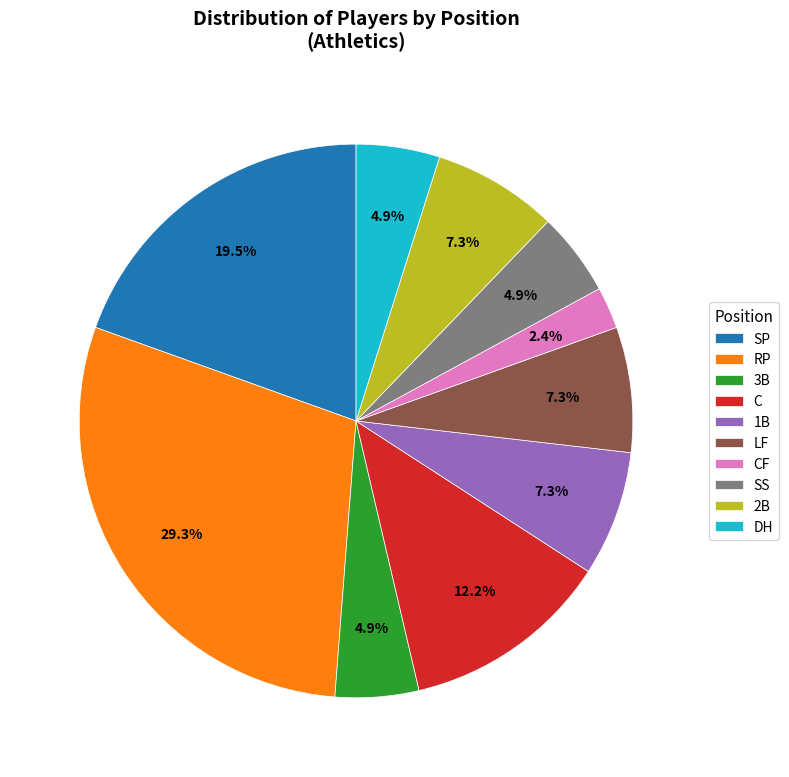

How much of the chart is everything except 2B?

92.7%